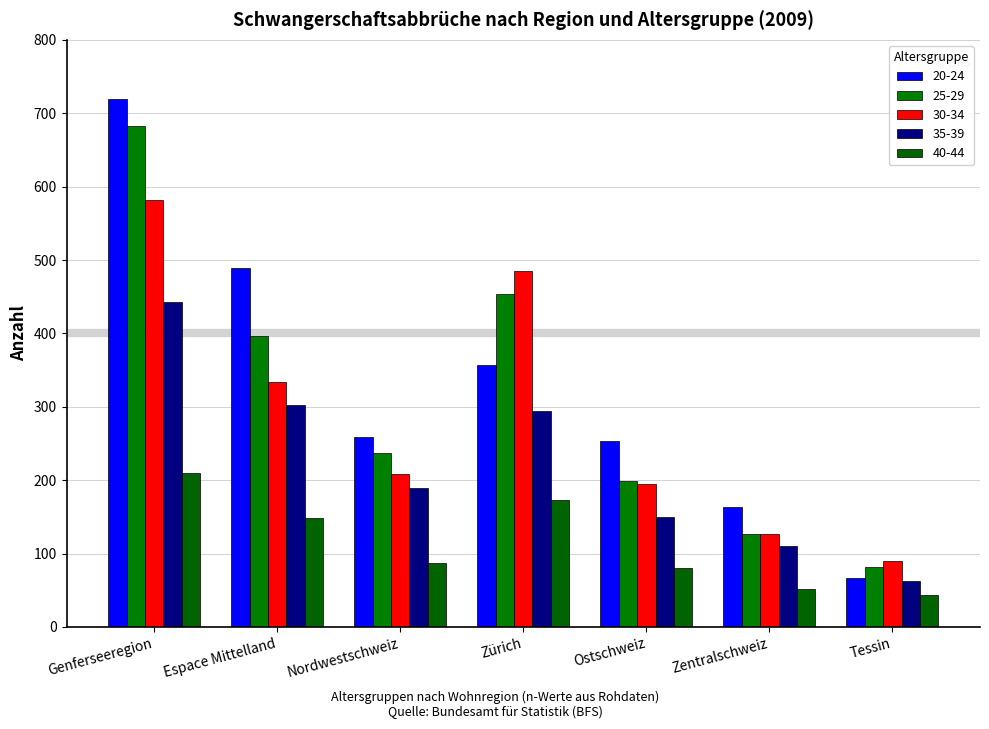

How many values in the 35-39 series are below 189?

3